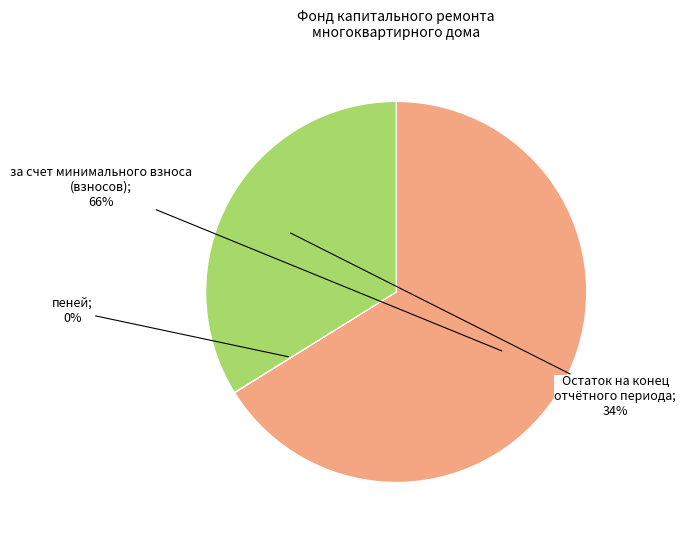

Is there any slice that represents more than half of the pie?

Yes